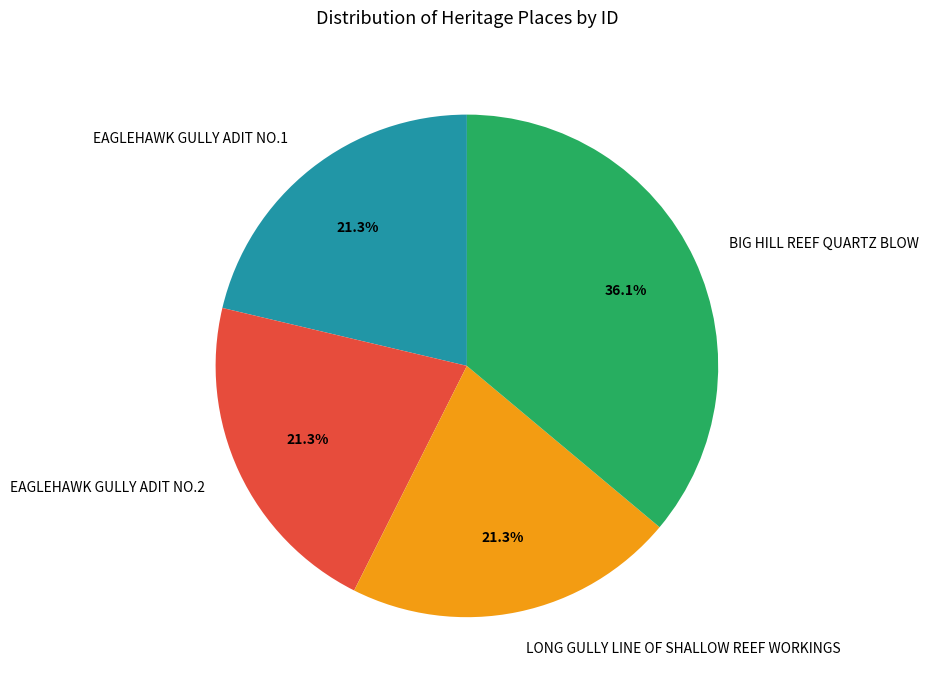

To the nearest percent, what is the average slice percentage?

25%